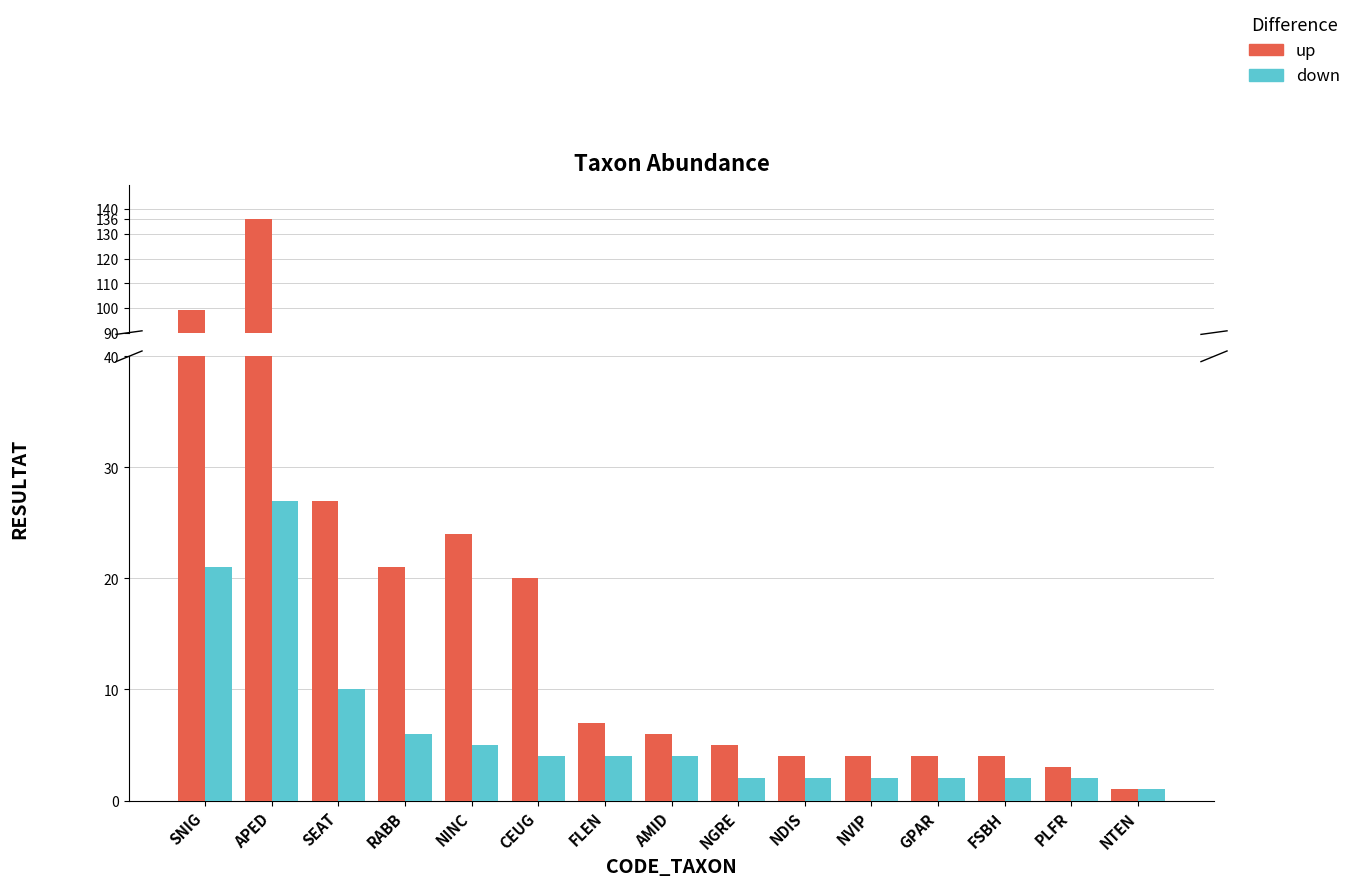

At how many categories does at least one series exceed 97?

2